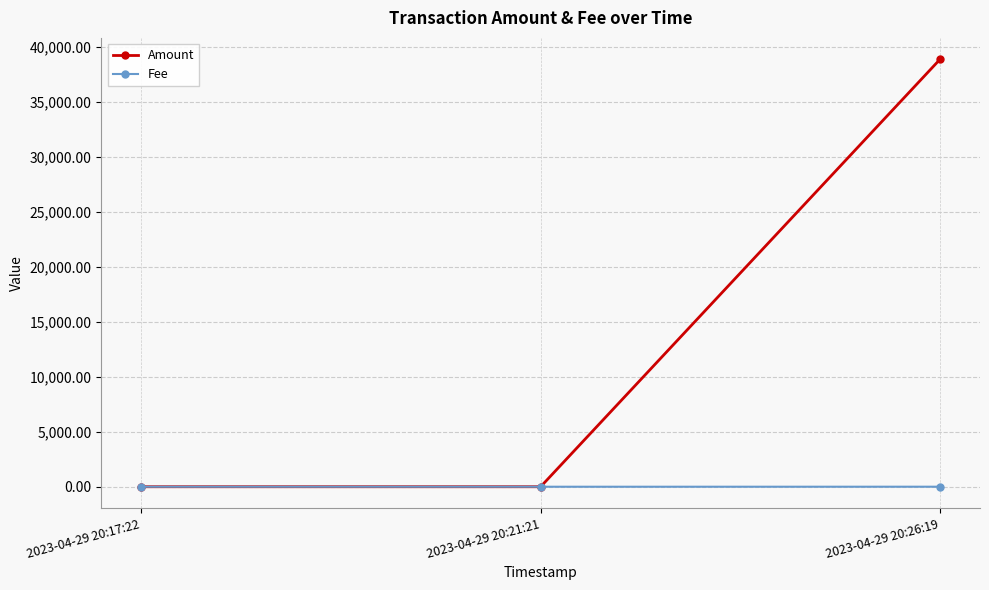

Rank the series at 2023-04-29 20:26:19 from highest to lowest value.

Amount, Fee